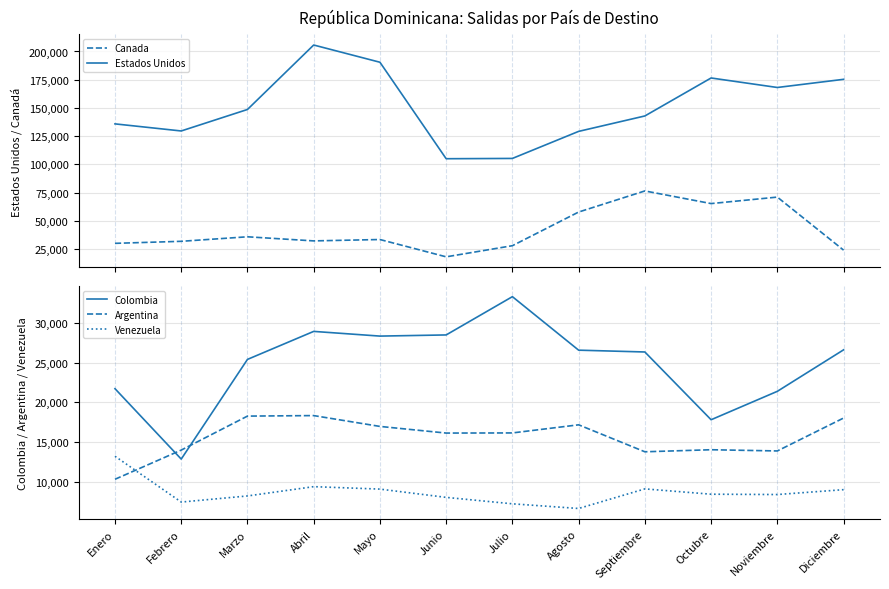

List the series in order of their peak value, highest first.

Estados Unidos, Canada, Colombia, Argentina, Venezuela